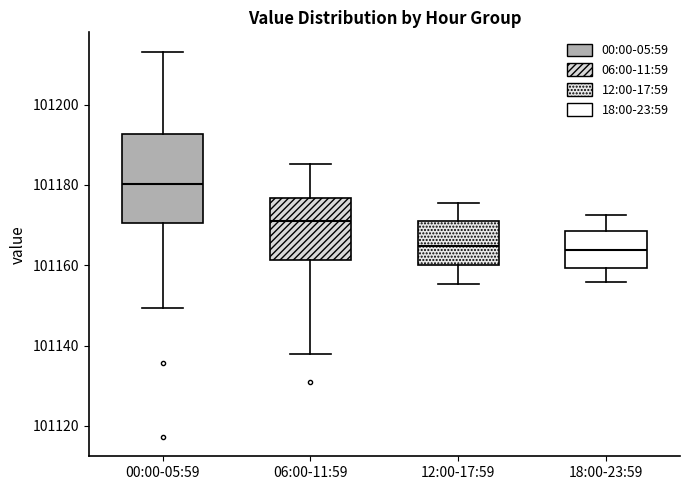

Where does the upper whisker of the box for 18:00-23:59 end on the y-axis? The values are not printed on the chart, so give them approximately, as read against the axis.

101172